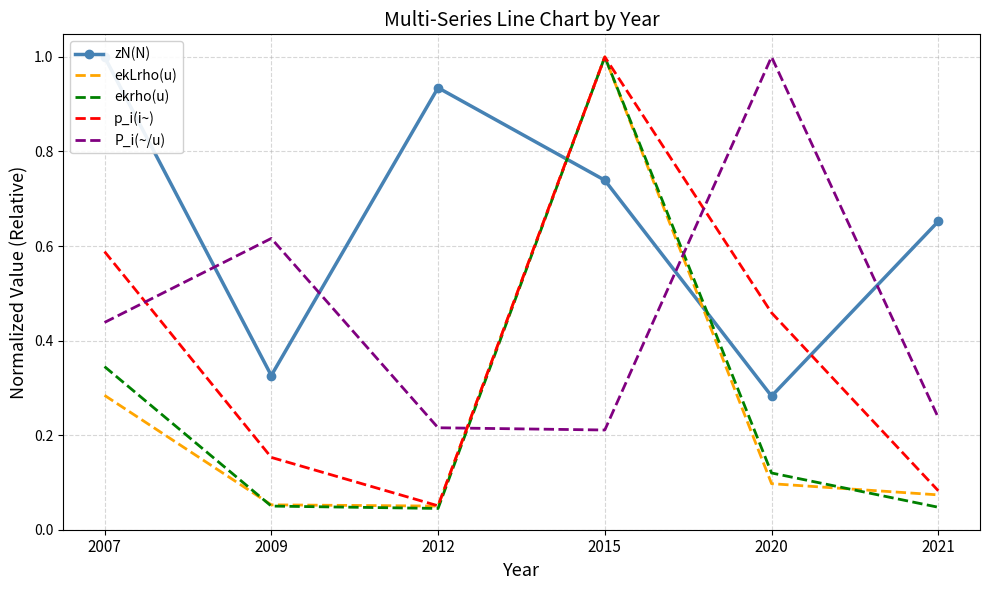

Is this an area chart (filled region under the line)?

No